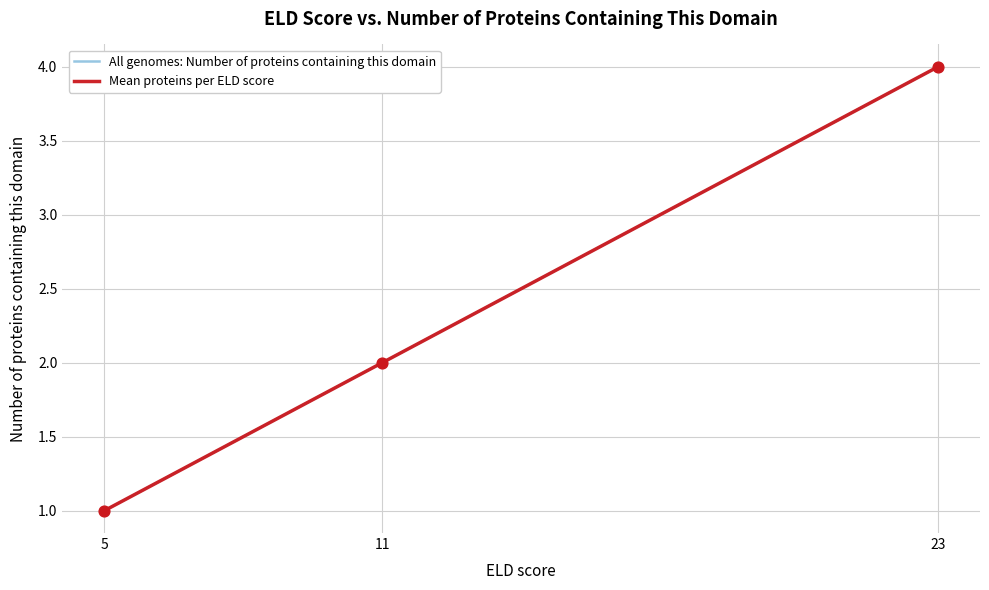

What is the maximum value for Mean proteins per ELD score?

4